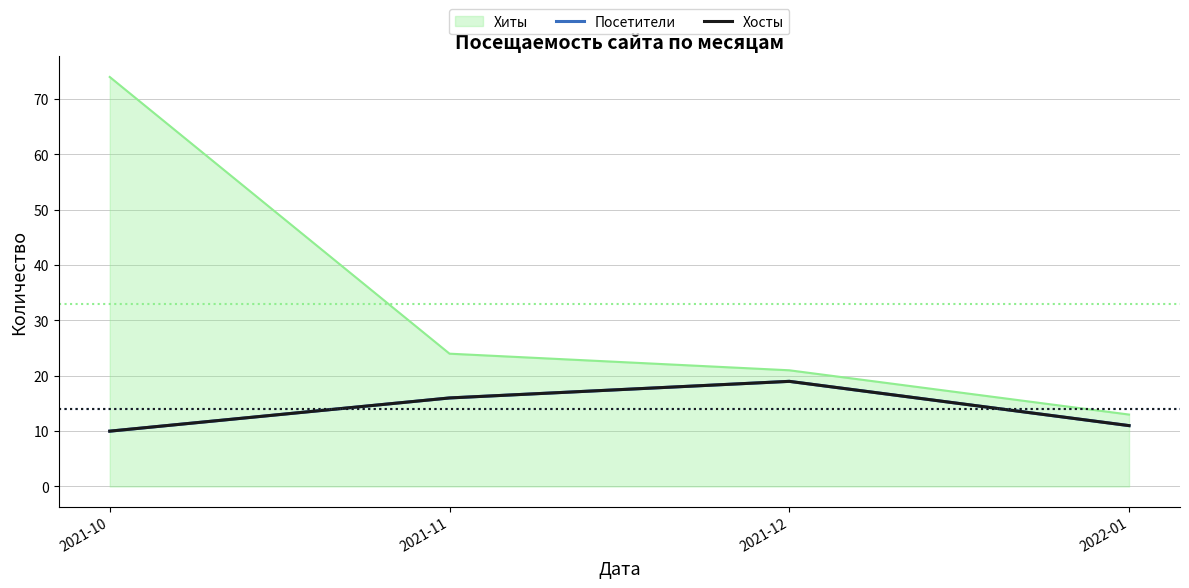

What is the sum of the Хосты values at 2021-12 and 2021-11?

35